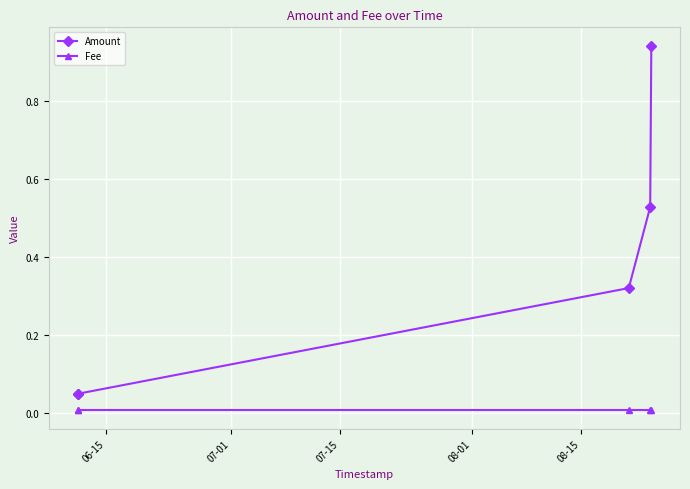

What is the label of the 5th point from the right?

06-15